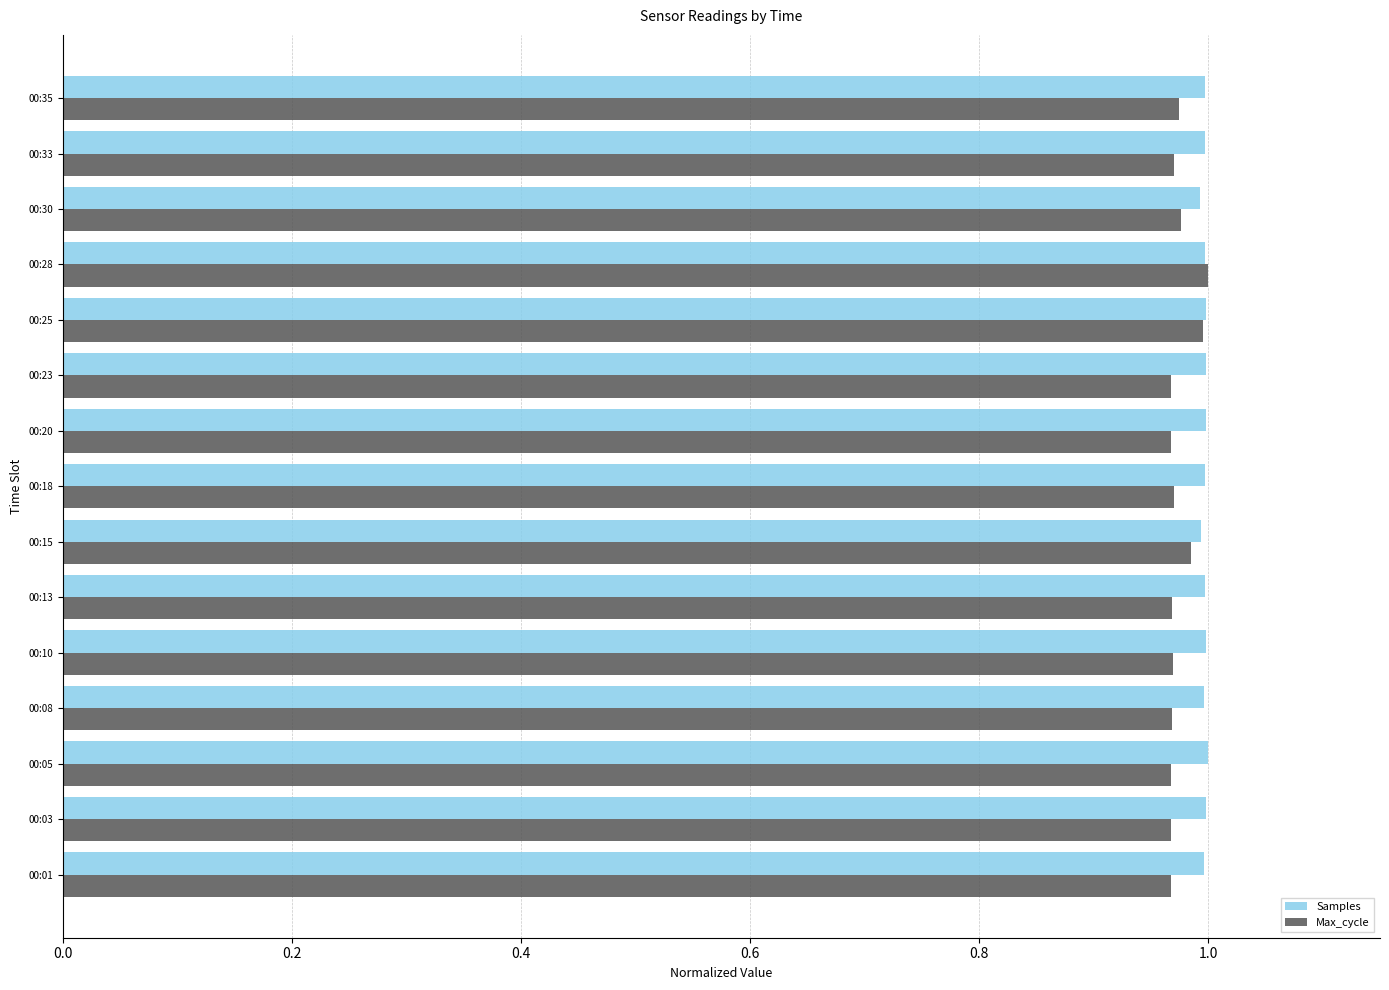

At how many categories does at least one series exceed 0?

15